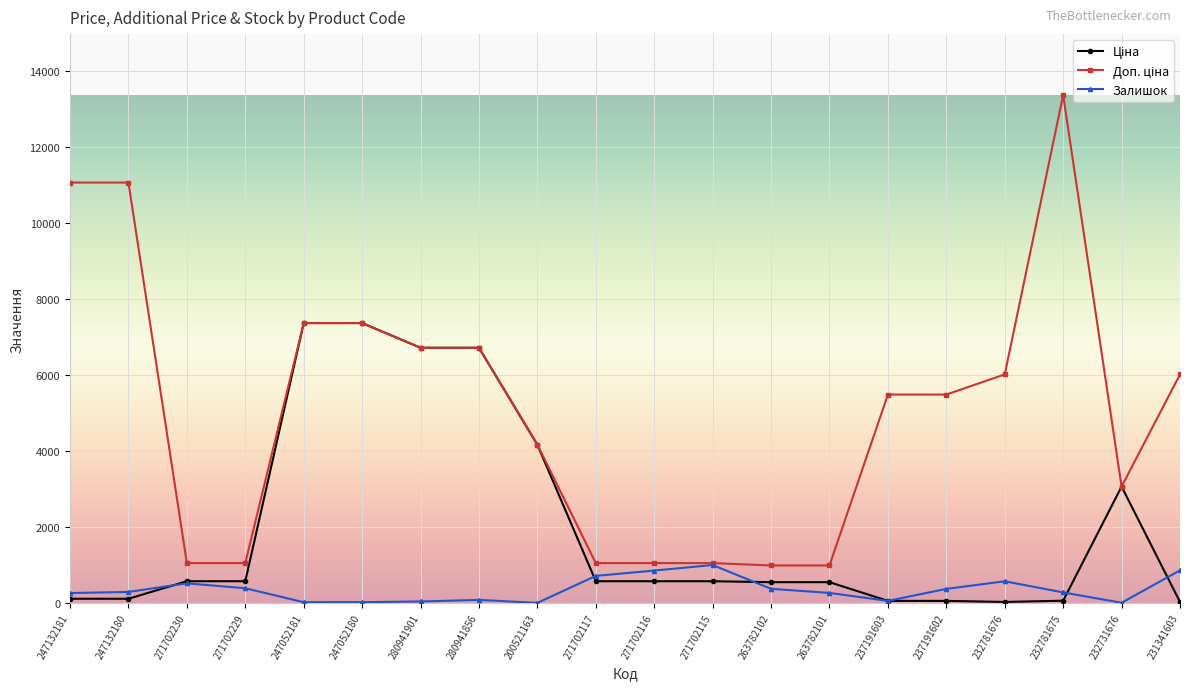

What is the greatest value displayed?

13356.0